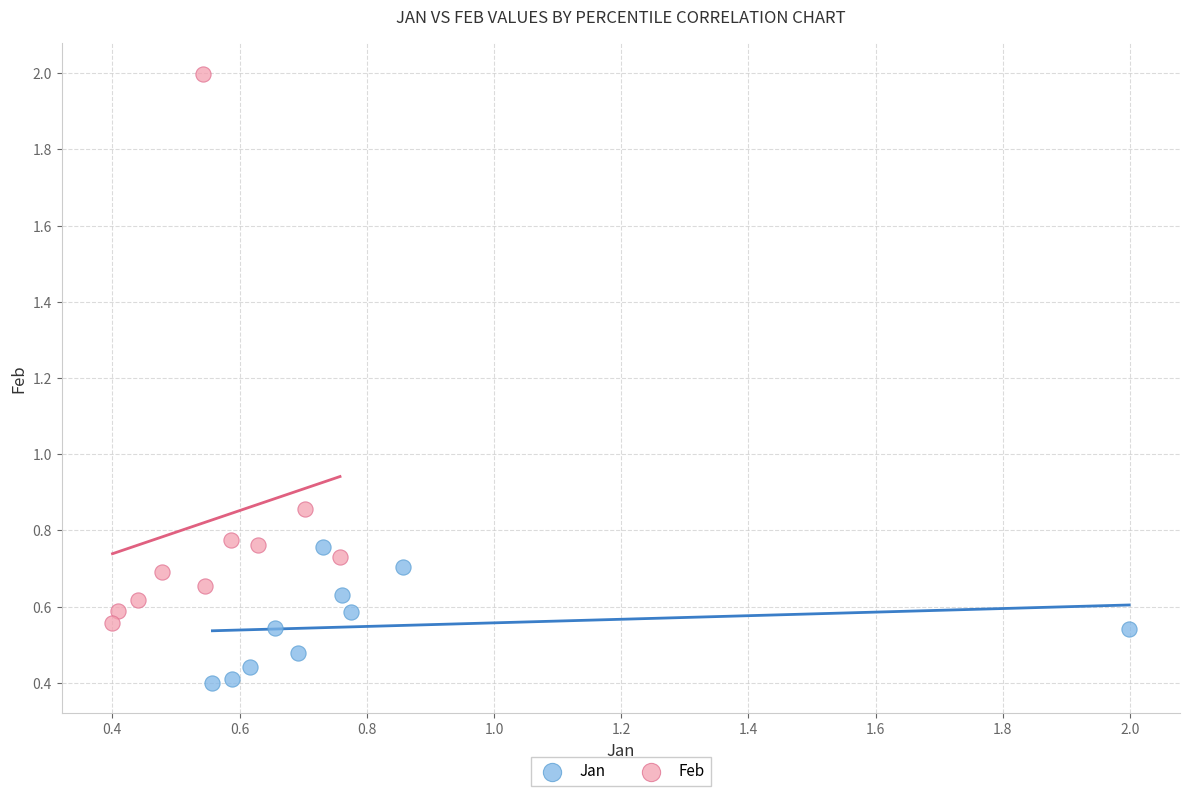

Which series has the largest Y range (max minus min)?

Feb